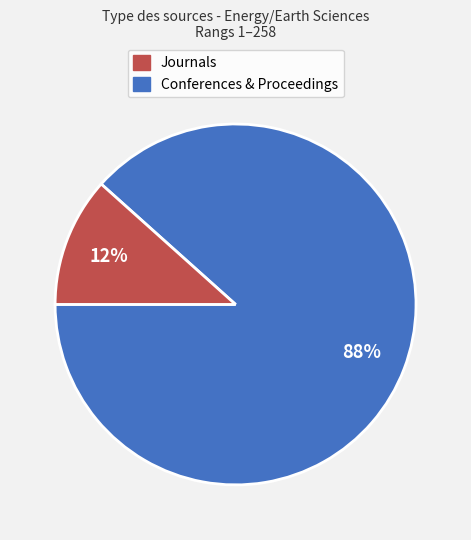

Does any single category account for the majority?

Yes